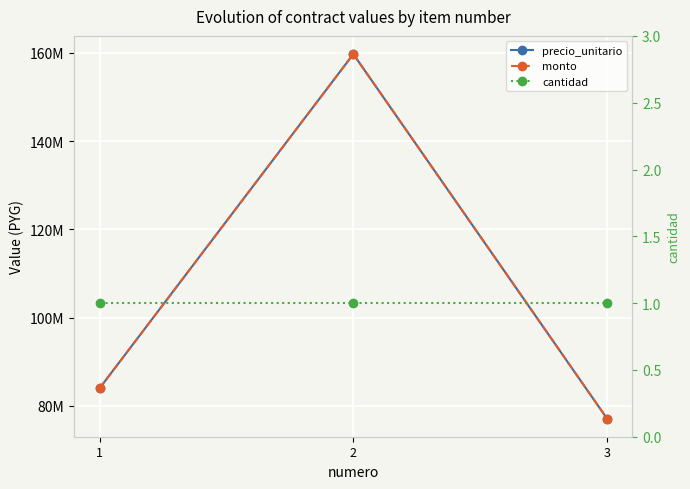

True or false: cantidad has a value of 1 at 2.

False